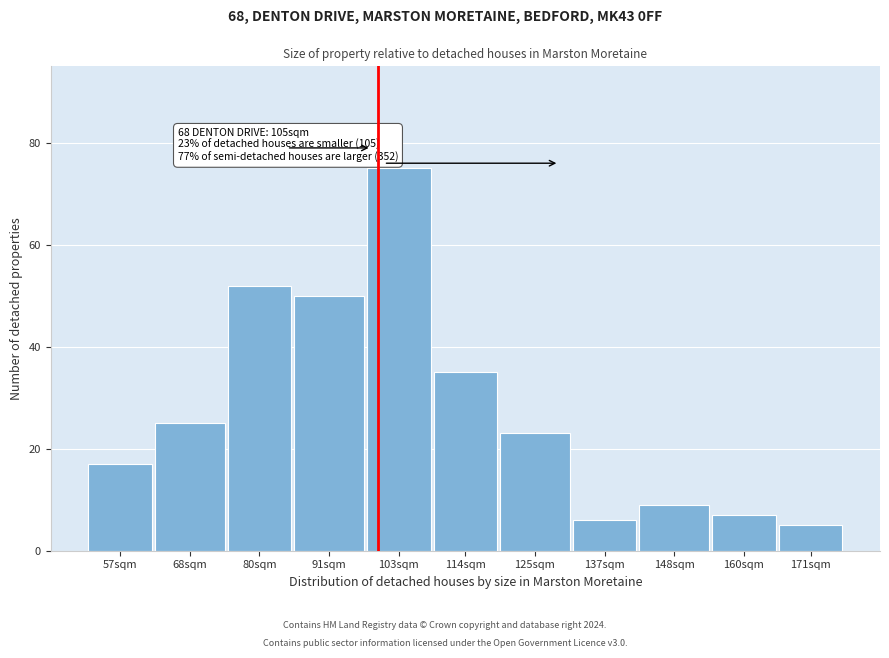

Reading left to right, transcribe all the data shown in this chart.

57sqm=17	68sqm=25	80sqm=52	91sqm=50	103sqm=75	114sqm=35	125sqm=23	137sqm=6	148sqm=9	160sqm=7	171sqm=5